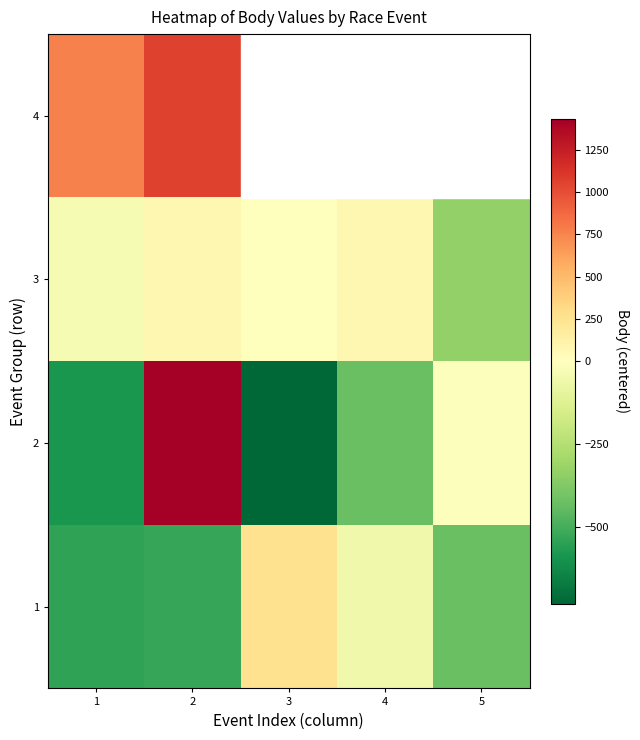

Which category has the lowest value across all series?

3